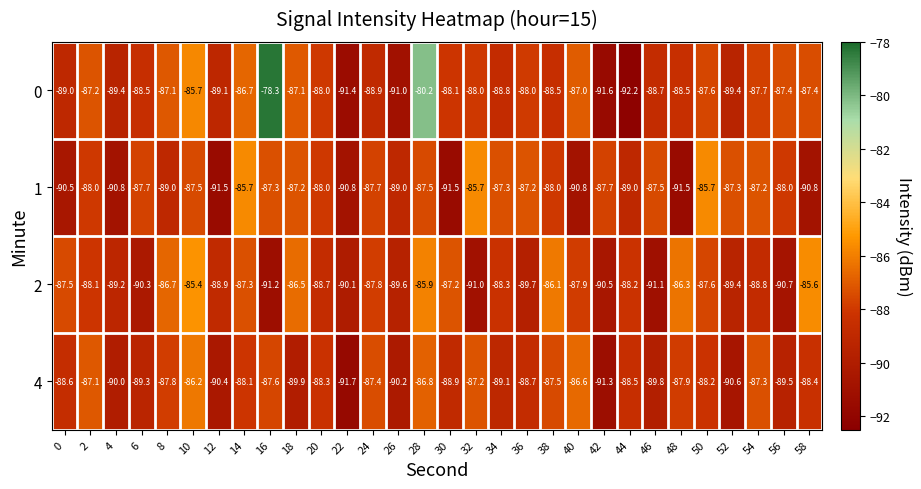

Which series has the widest spread of values?

0